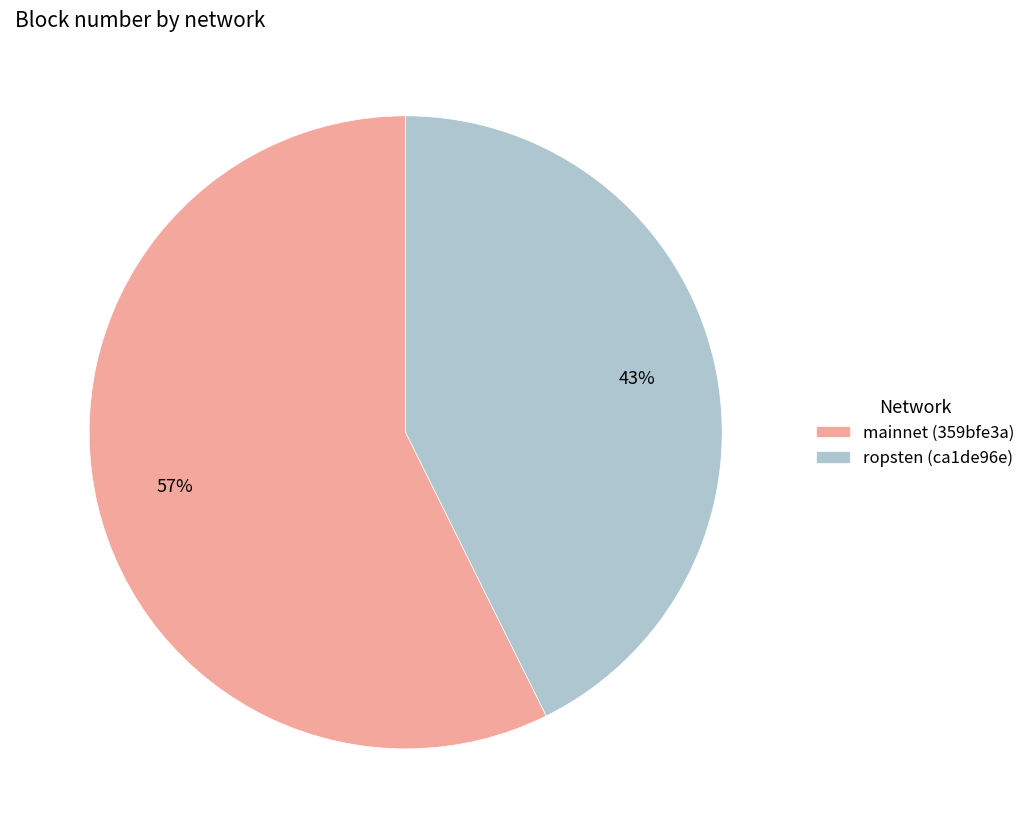

Between ropsten (ca1de96e) and mainnet (359bfe3a), which is larger?

mainnet (359bfe3a)